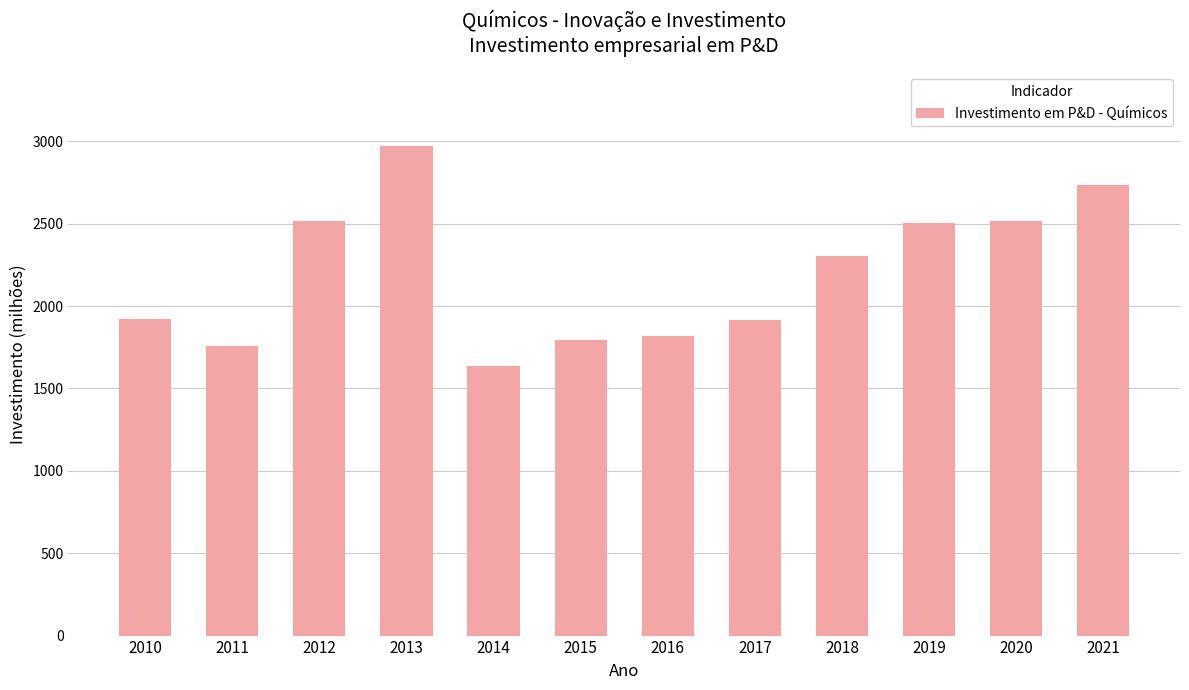

What is the smallest value displayed?

1635.8